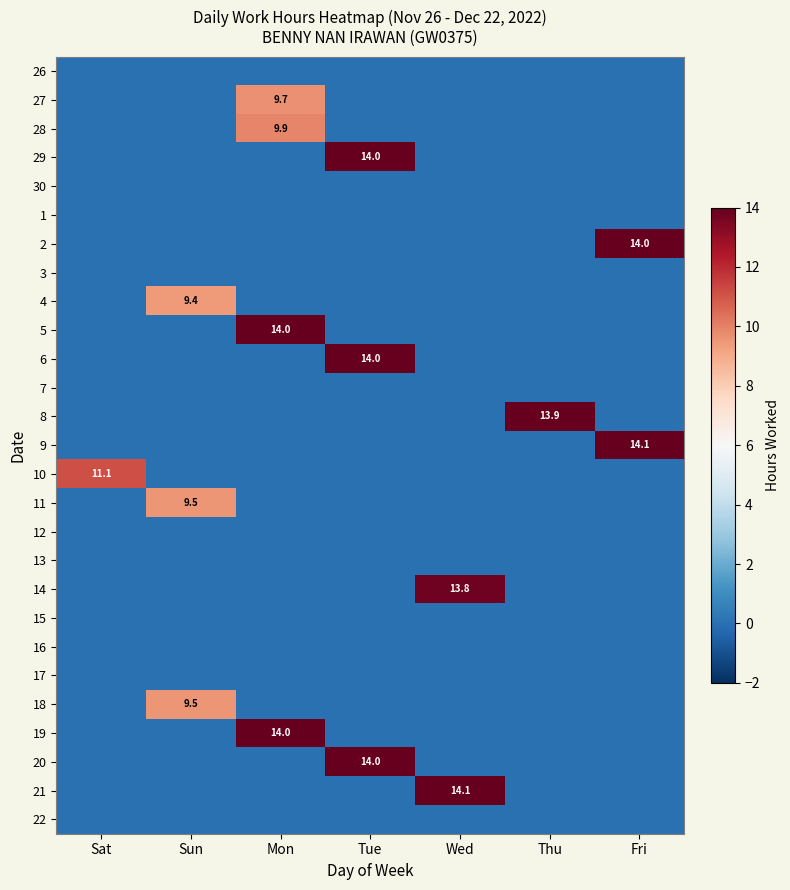

The 19 series shows 14.0 at Mon. True or false?

True